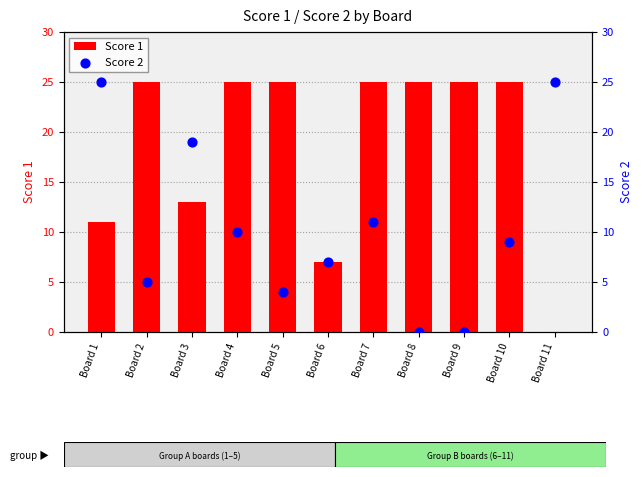

Is the value of Score 2 at Board 1 greater than the value of Score 1 at Board 10?

No